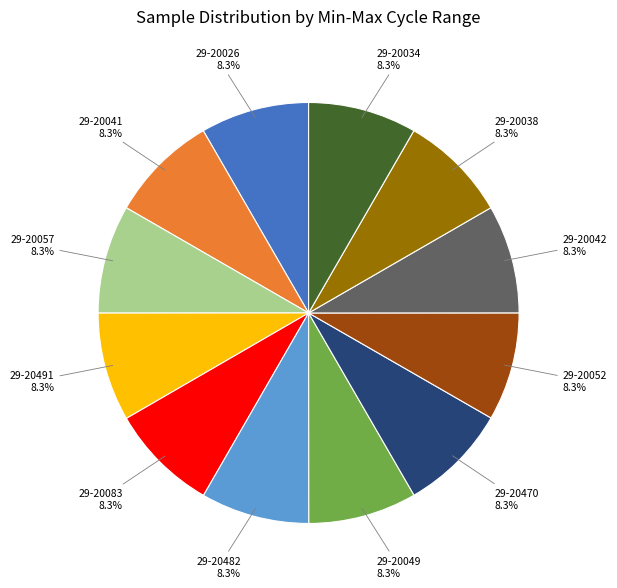

Is 29-20042 the majority of the pie?

No